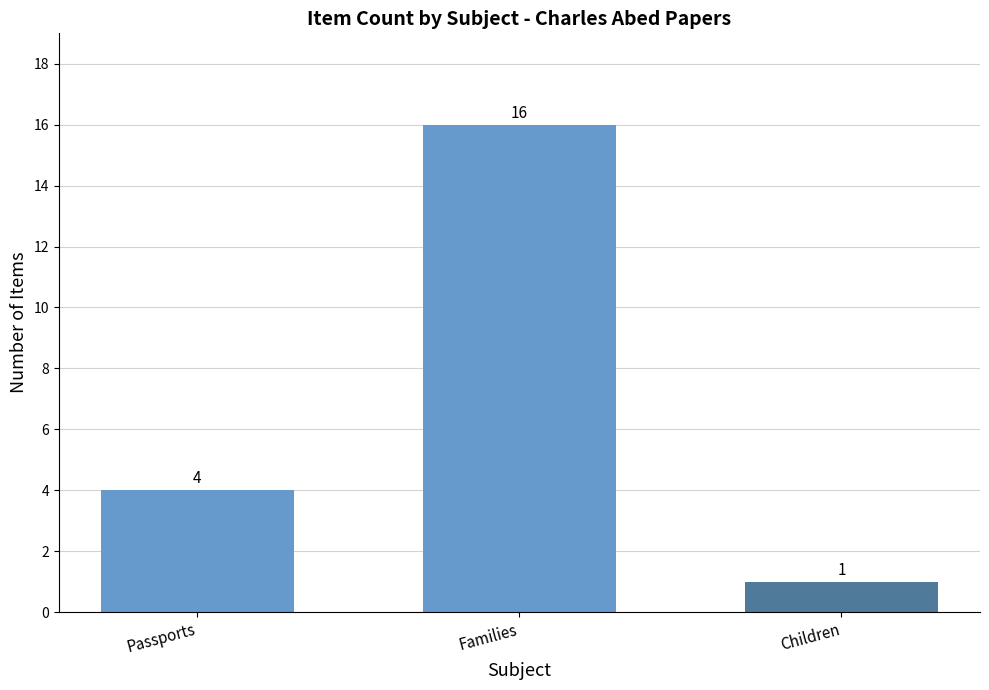

What is the greatest value displayed?

16